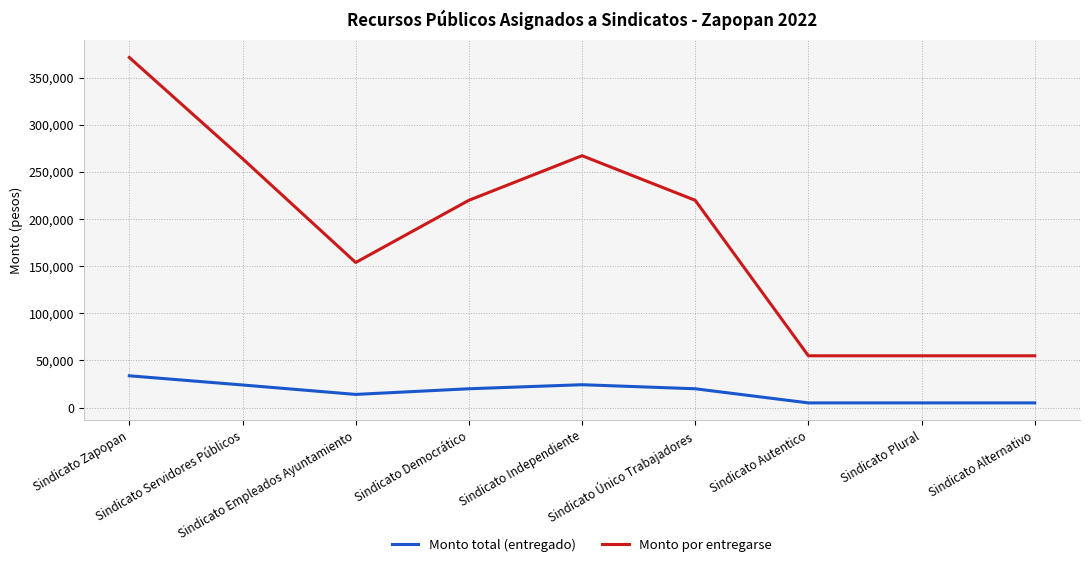

The Monto por entregarse series shows 323997 at Sindicato Único Trabajadores. True or false?

False